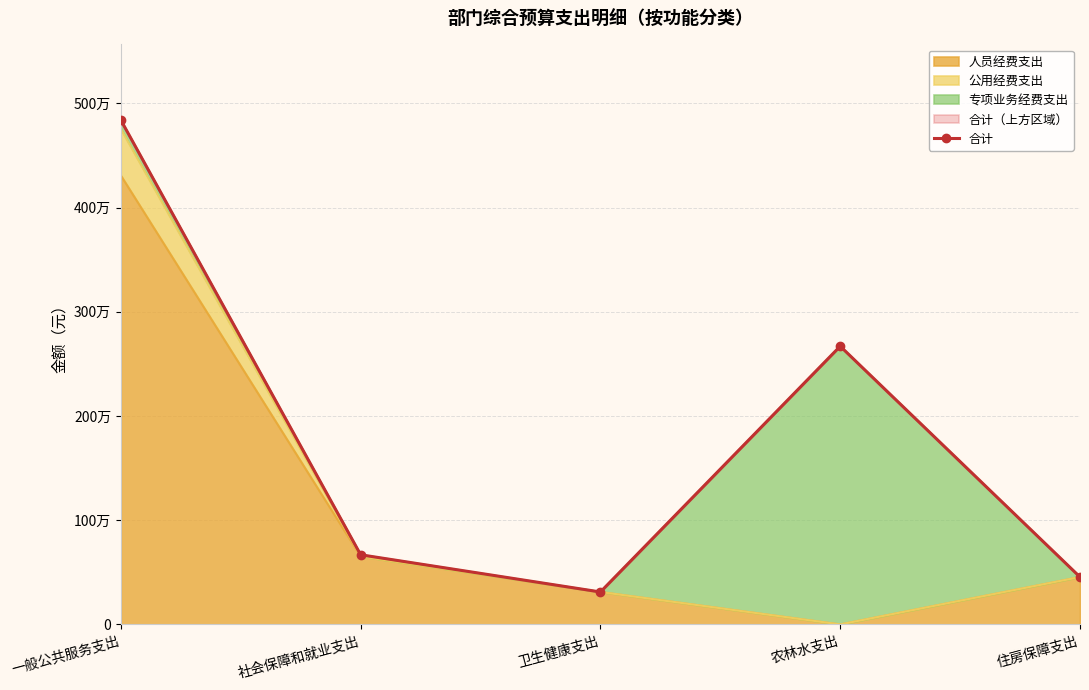

How many interior local valleys (lower than both neighbors) does the data have?

1